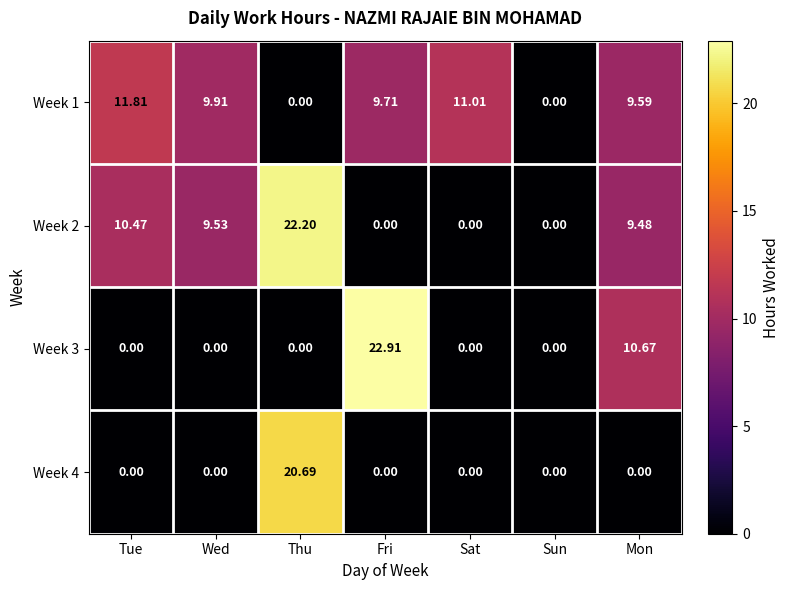

At which category does the chart reach its peak across all series?

Fri